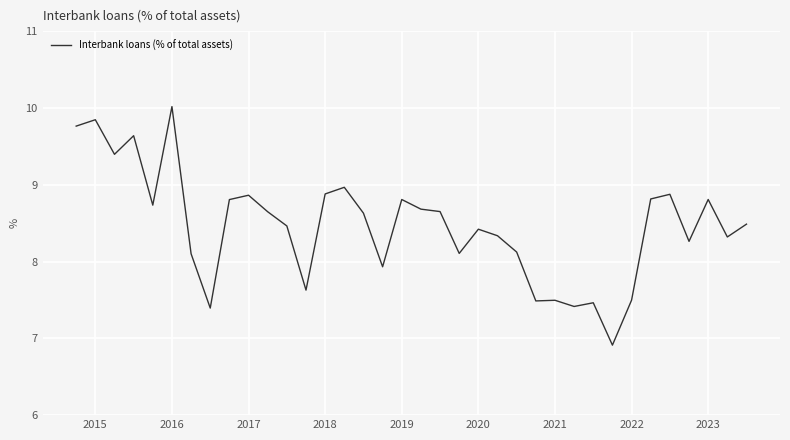

What is the greatest value displayed?

10.0